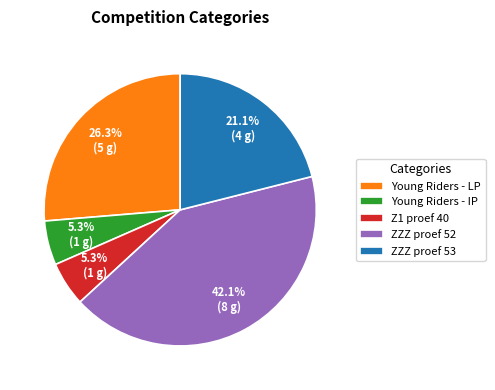

Count the number of slices in the pie.

5